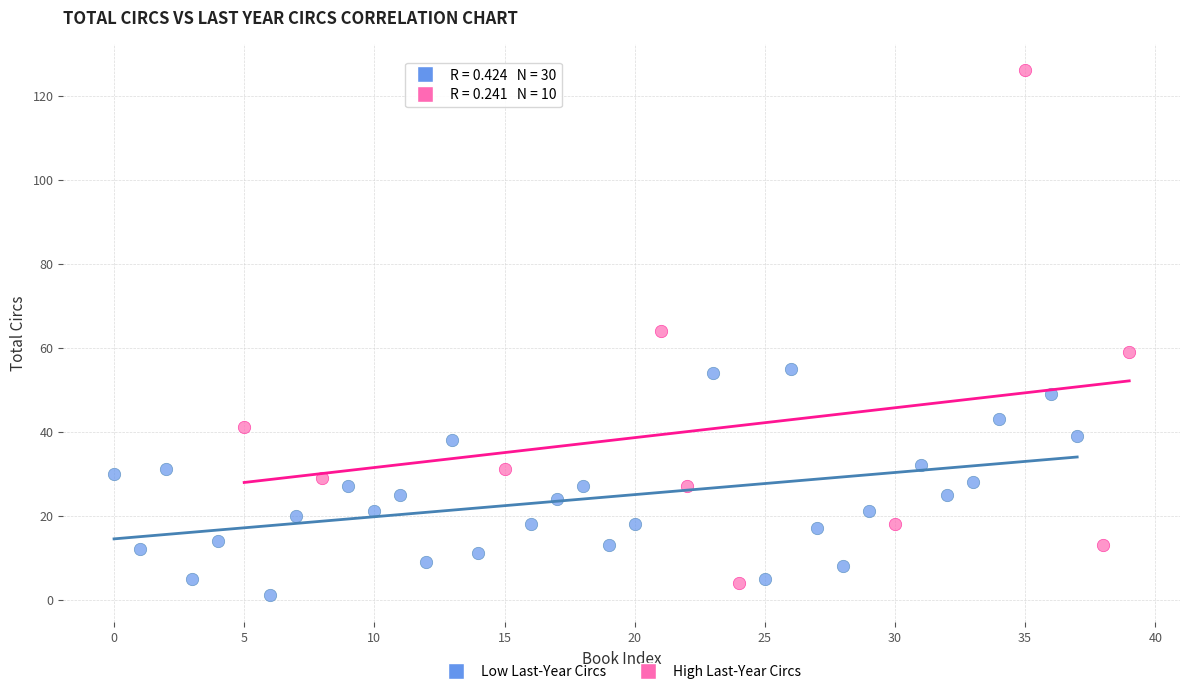

Which series has the largest Y range (max minus min)?

High Last-Year Circs